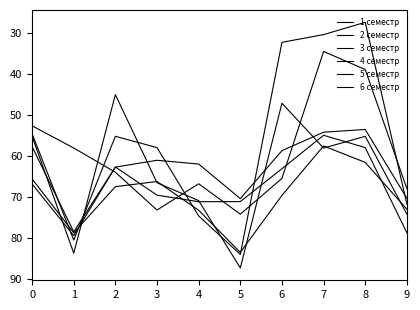

What is the average value of the 3 семестр series?

67.6